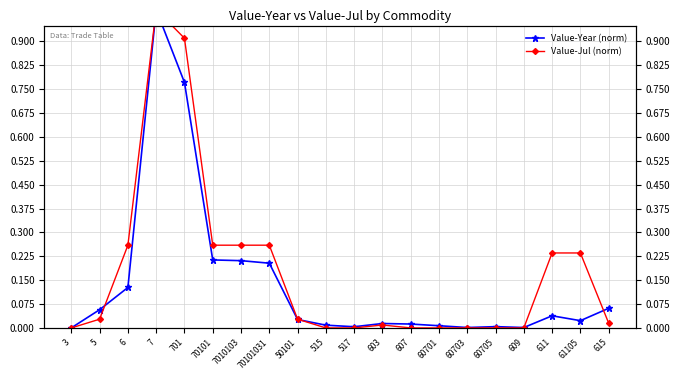

How many values in Value-Jul (norm) are above zero?

12